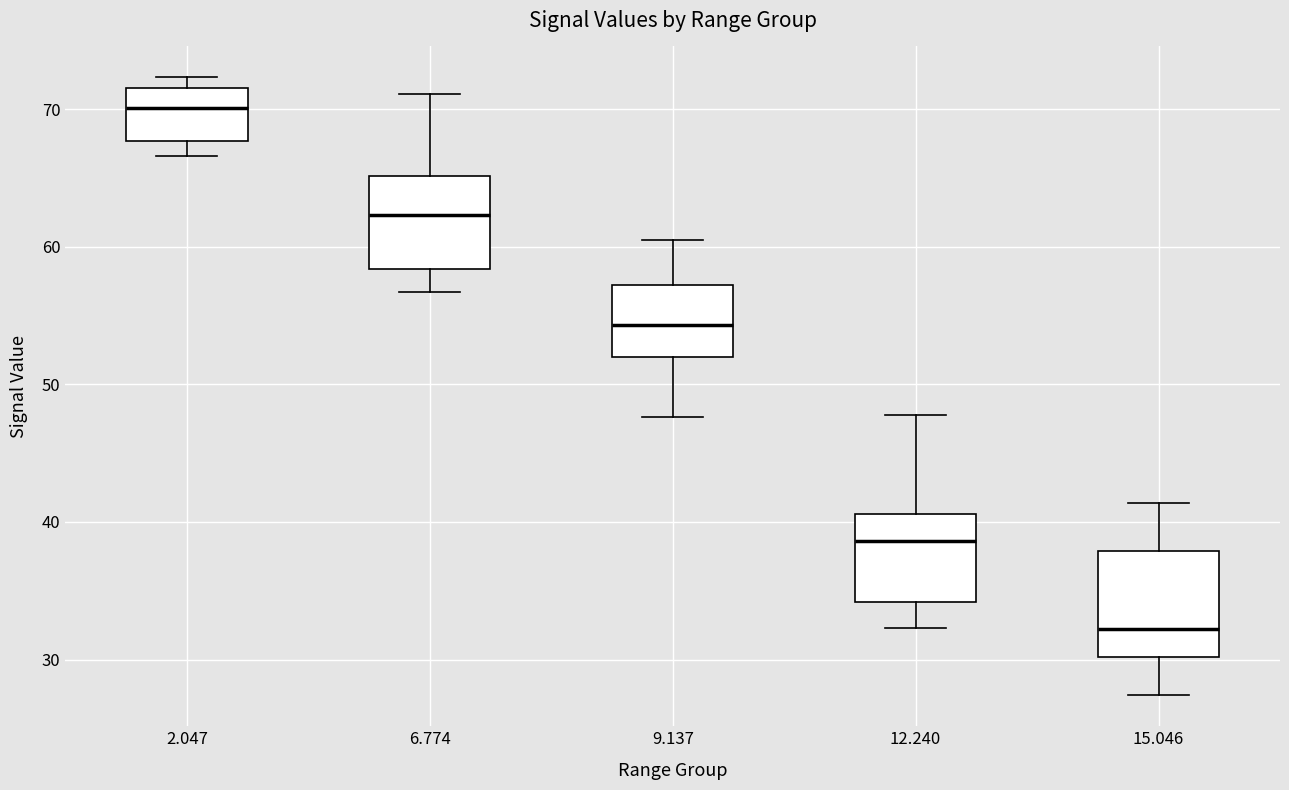

Reading left to right, transcribe this box plot: for each box, give where its median line is, the range the box spans, and where its two whiskers end, as read against the y-axis. The values are not printed on the chart, so give them approximately, as read against the axis.

2.047: median 70, box 68 to 72, whiskers 67 to 72 (just above the box's upper edge)
6.774: median 62, box 58 to 65, whiskers 57 to 71
9.137: median 54, box 52 to 57, whiskers 48 to 61
12.240: median 39, box 34 to 41, whiskers 32 to 48
15.046: median 32, box 30 to 38, whiskers 27 to 41